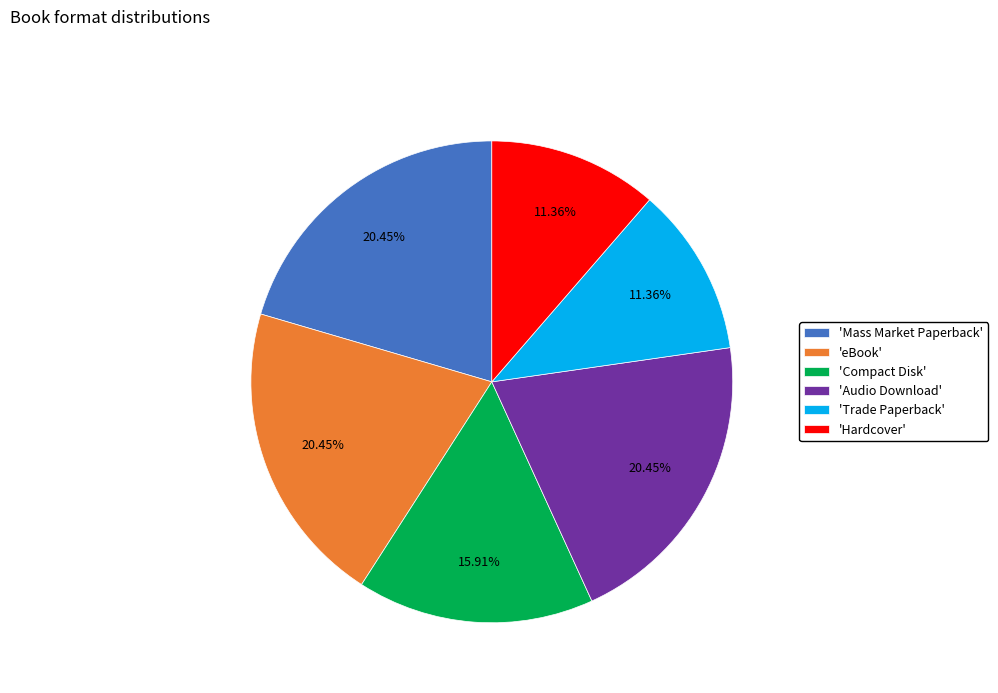

Is the sum of 'Audio Download' and 'Hardcover' greater than half?

No